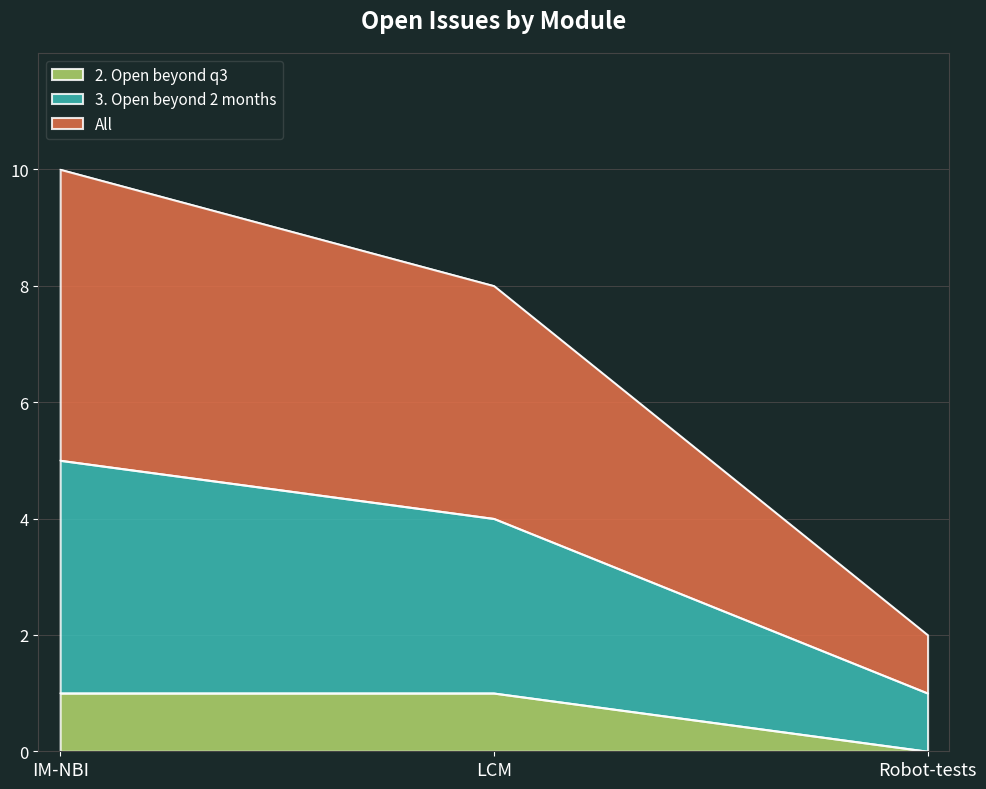

Which series has the largest total across all categories?

All